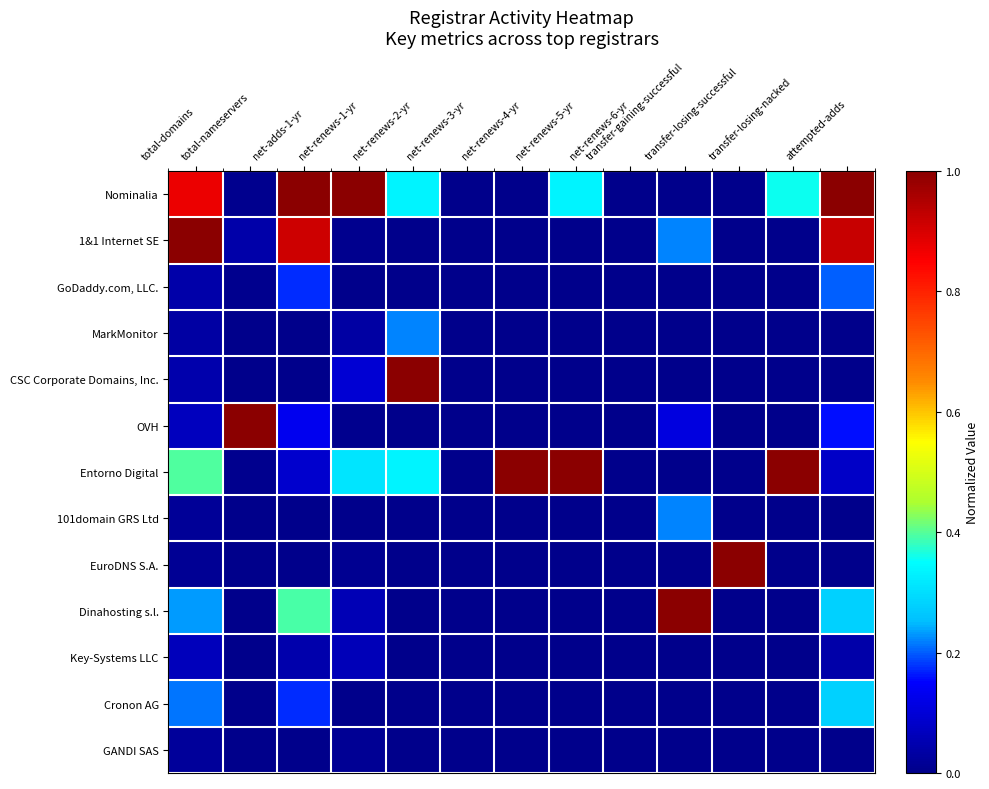

At which category does the chart reach its peak across all series?

net-adds-1-yr